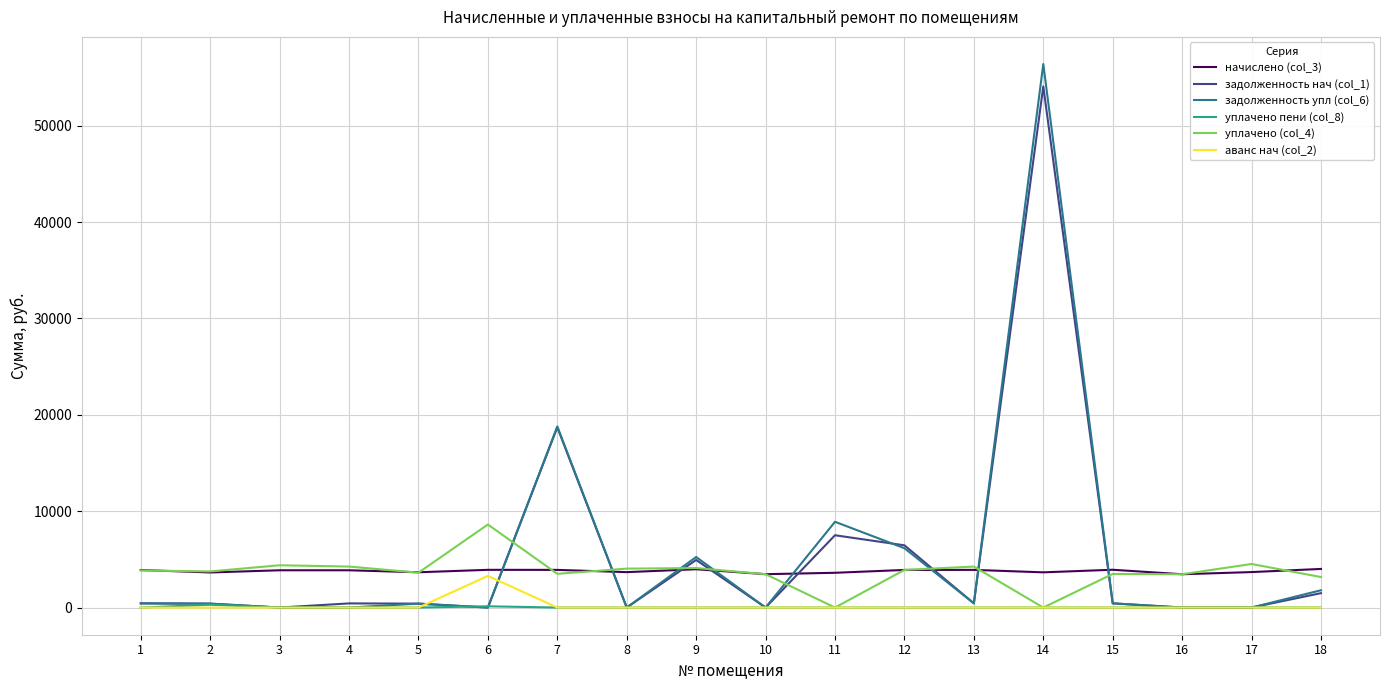

Which series ends up on top after the final intersection of уплачено (col_4) and задолженность нач (col_1)?

уплачено (col_4)